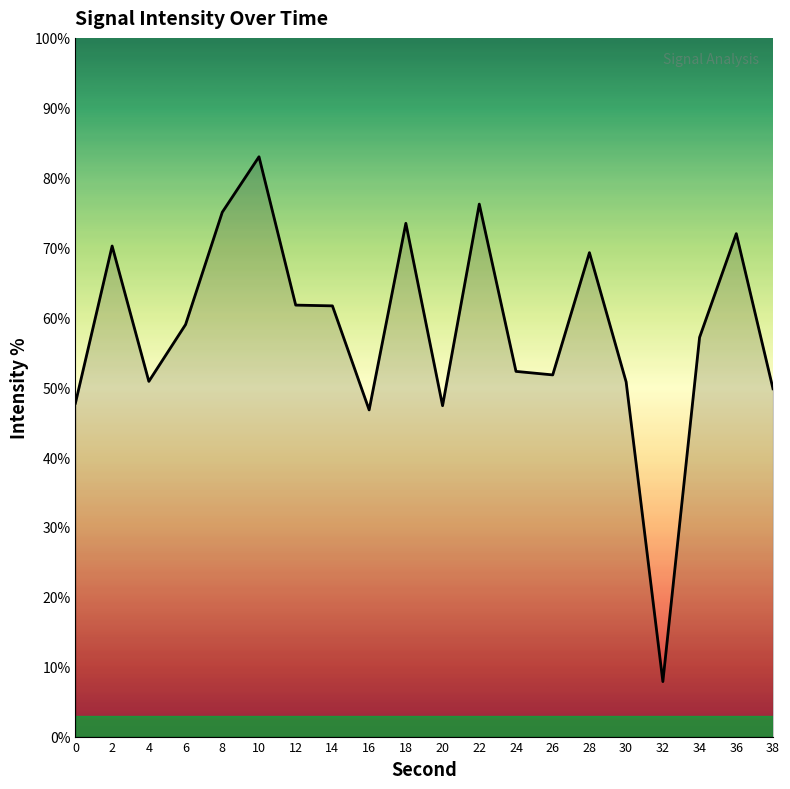

What is the difference between the values at 6 and 18?

14.5